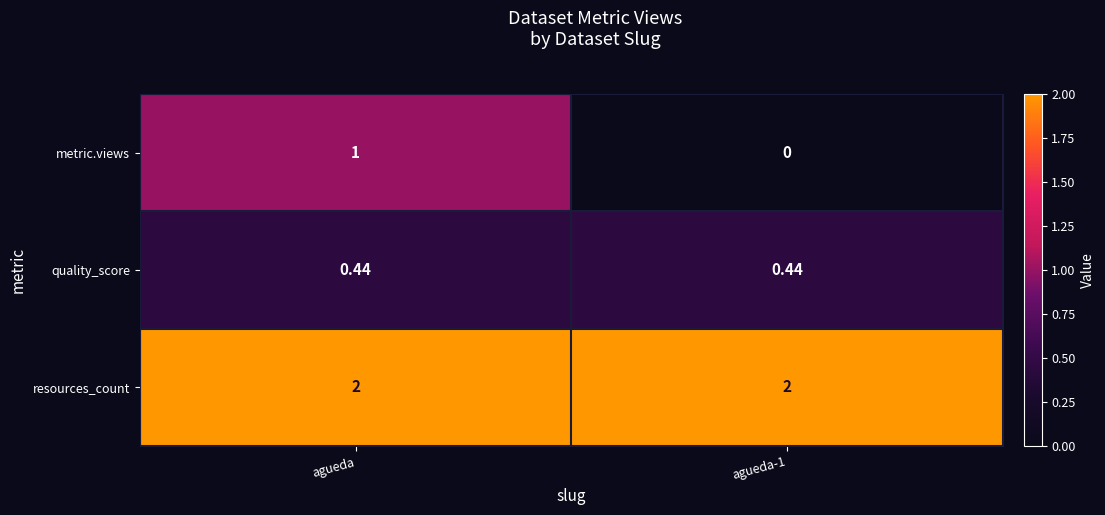

Rank the series at agueda-1 from highest to lowest value.

resources_count, quality_score, metric.views